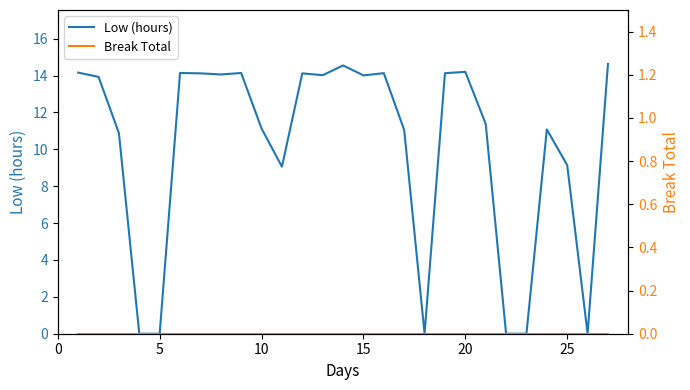

List the series in order of their overall mean, lowest first.

Break Total, Low (hours)